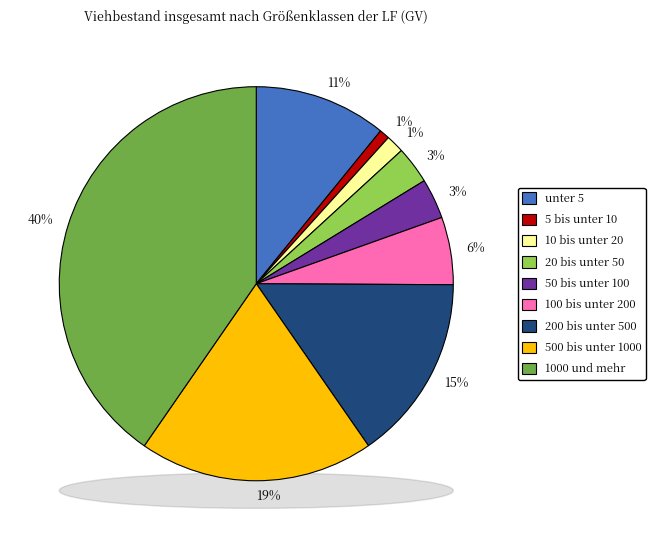

To the nearest percent, what is the average slice percentage?

11%